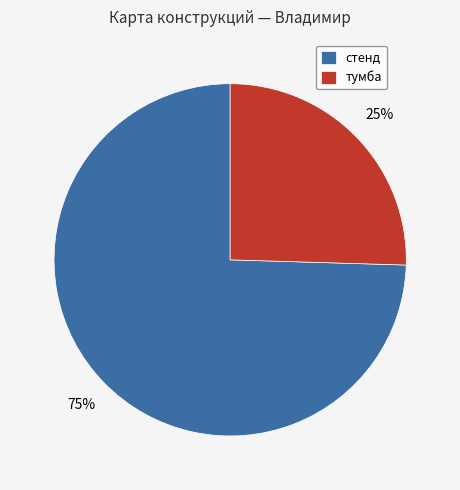

Between тумба and стенд, which is larger?

стенд